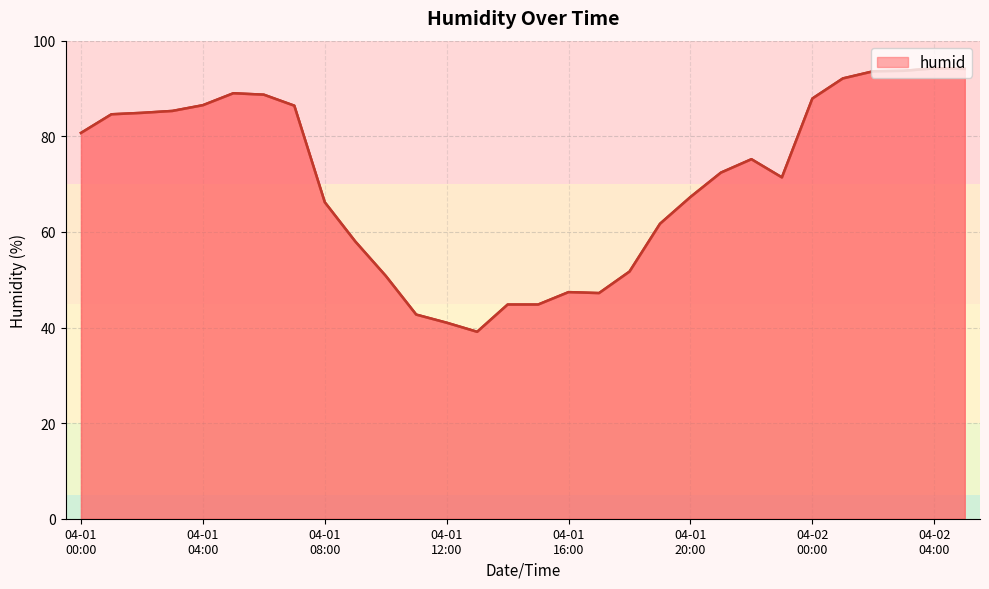

What is the minimum value shown in the chart?

39.1